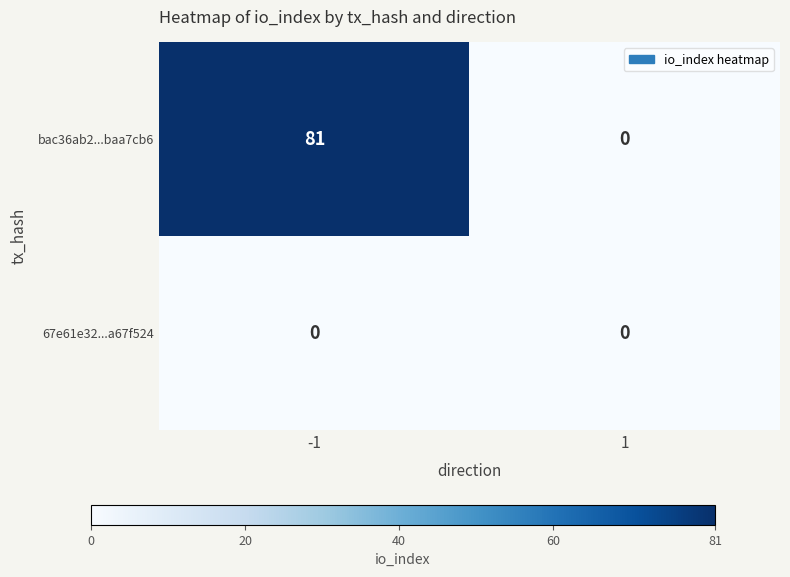

The bac36ab2...baa7cb6 series shows 0 at 1. True or false?

True